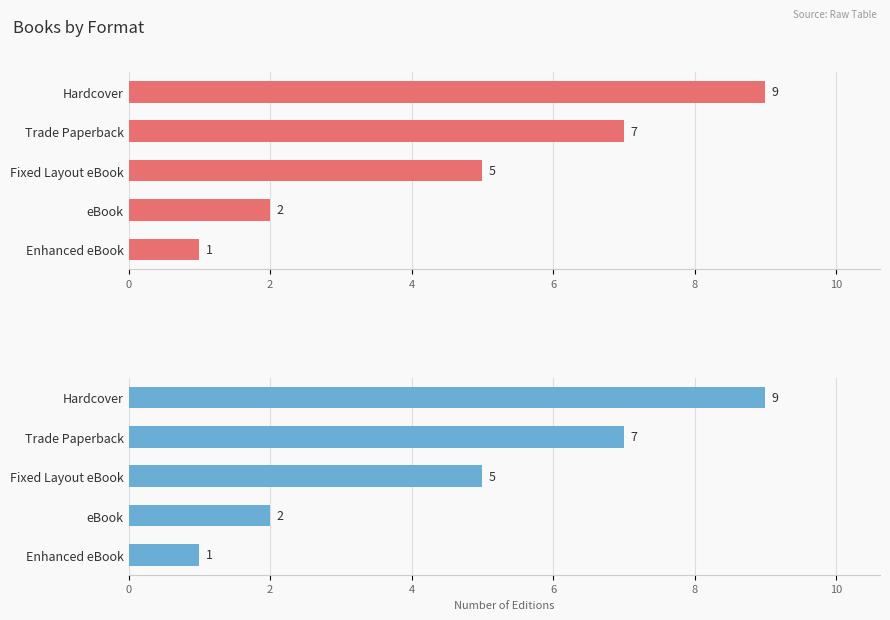

What is the ratio of the value at Enhanced eBook to the value at eBook?

0.5